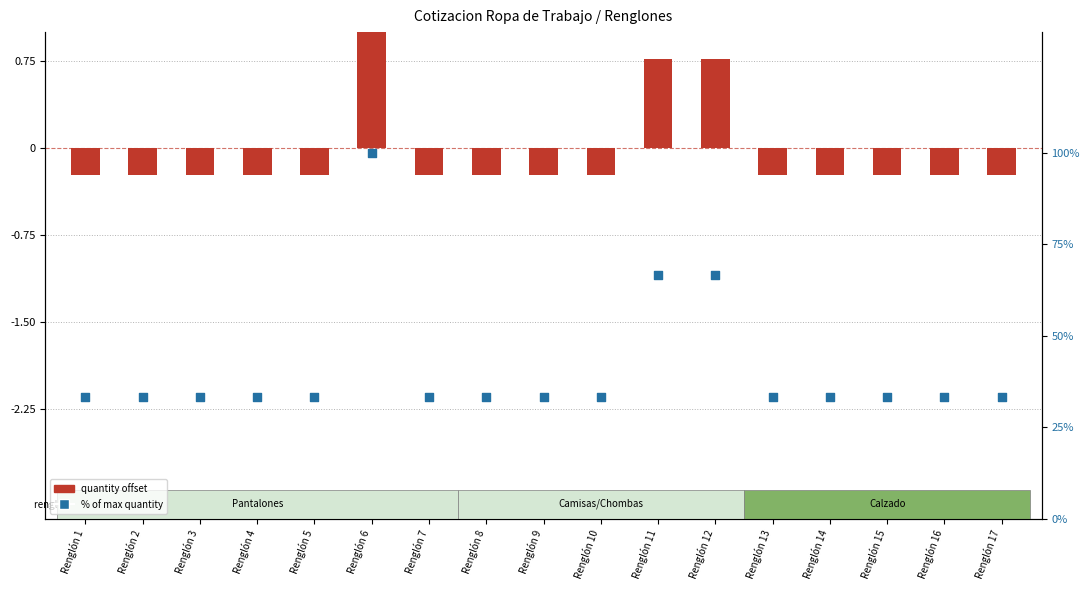

At which category is the sum across all series the highest?

Renglón 6